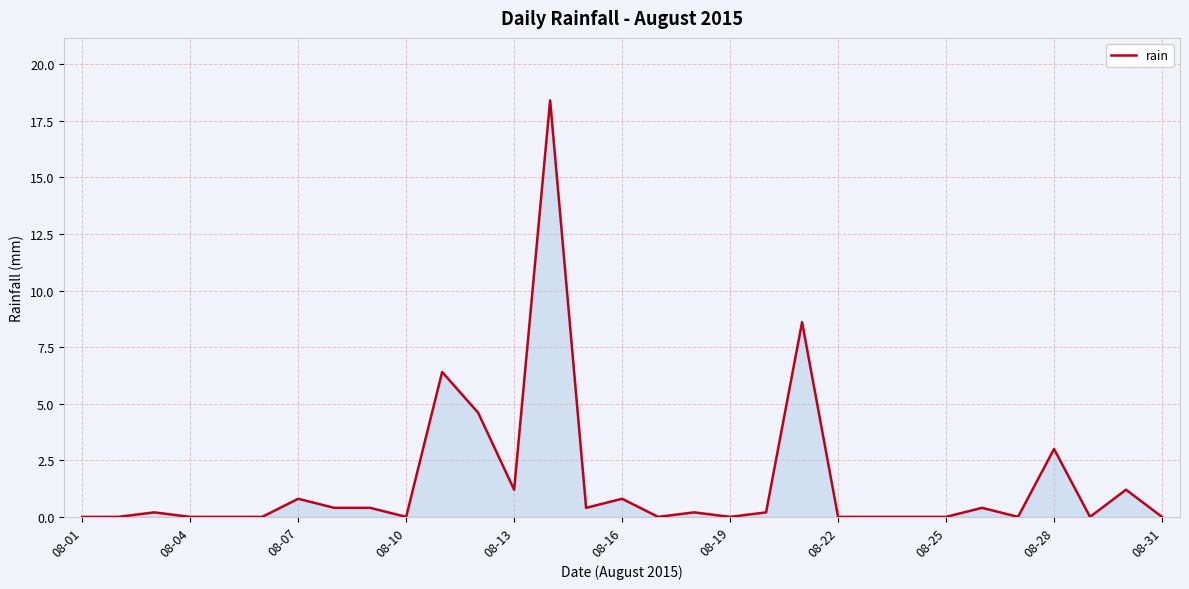

What is the maximum value shown in the chart?

18.4